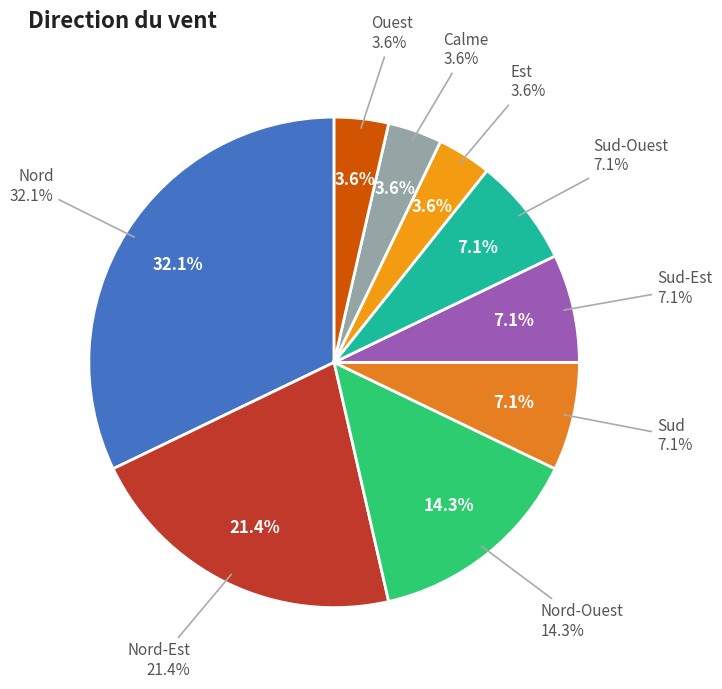

How many slices are in this pie chart?

9